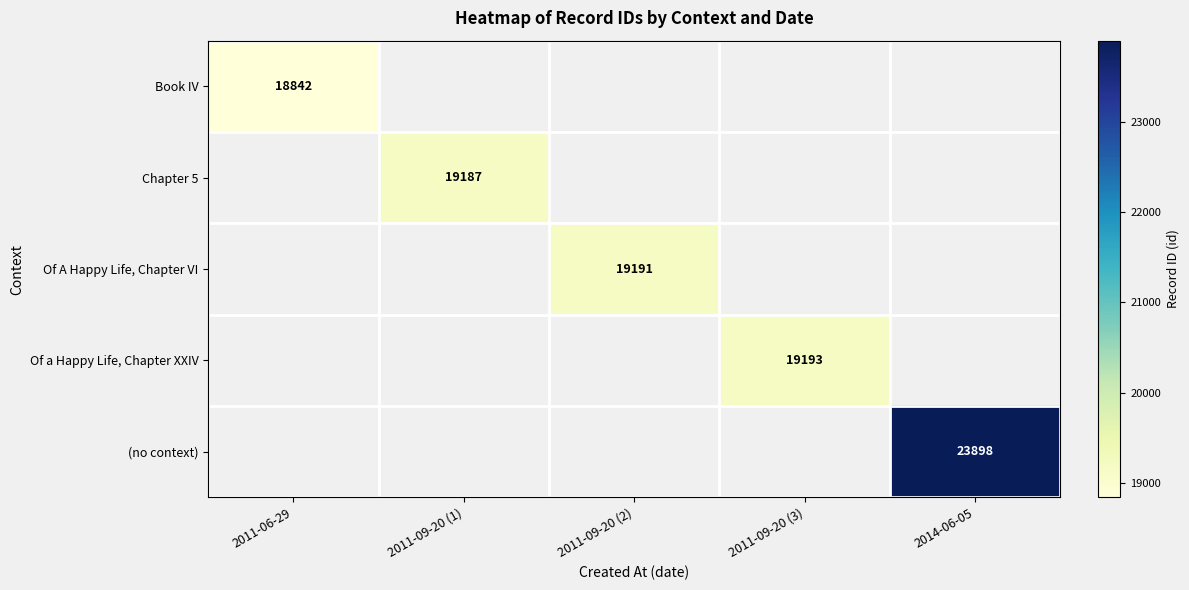

Is it true that Chapter 5 equals 12753 at 2011-09-20 (1)?

False